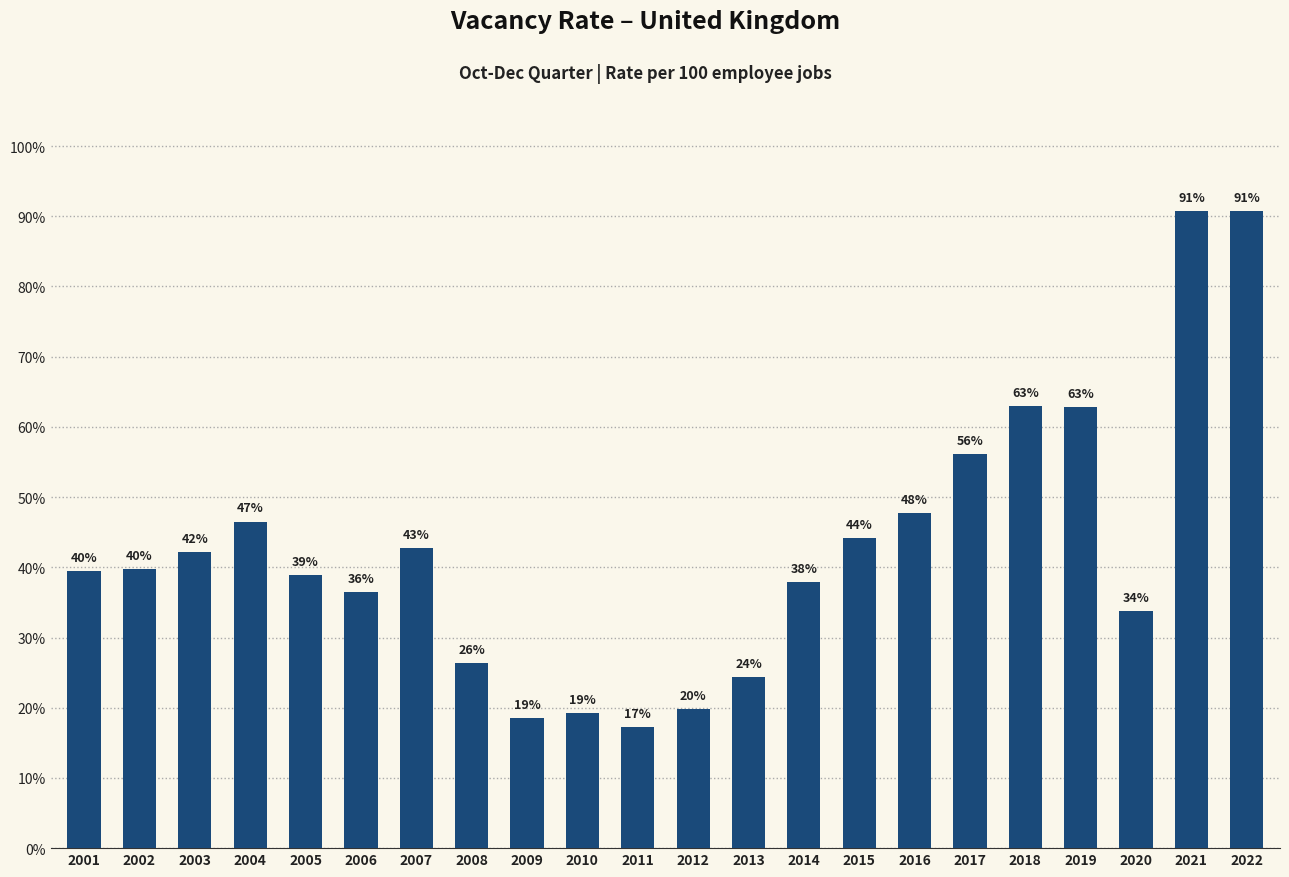

What is the maximum value shown in the chart?

0.9